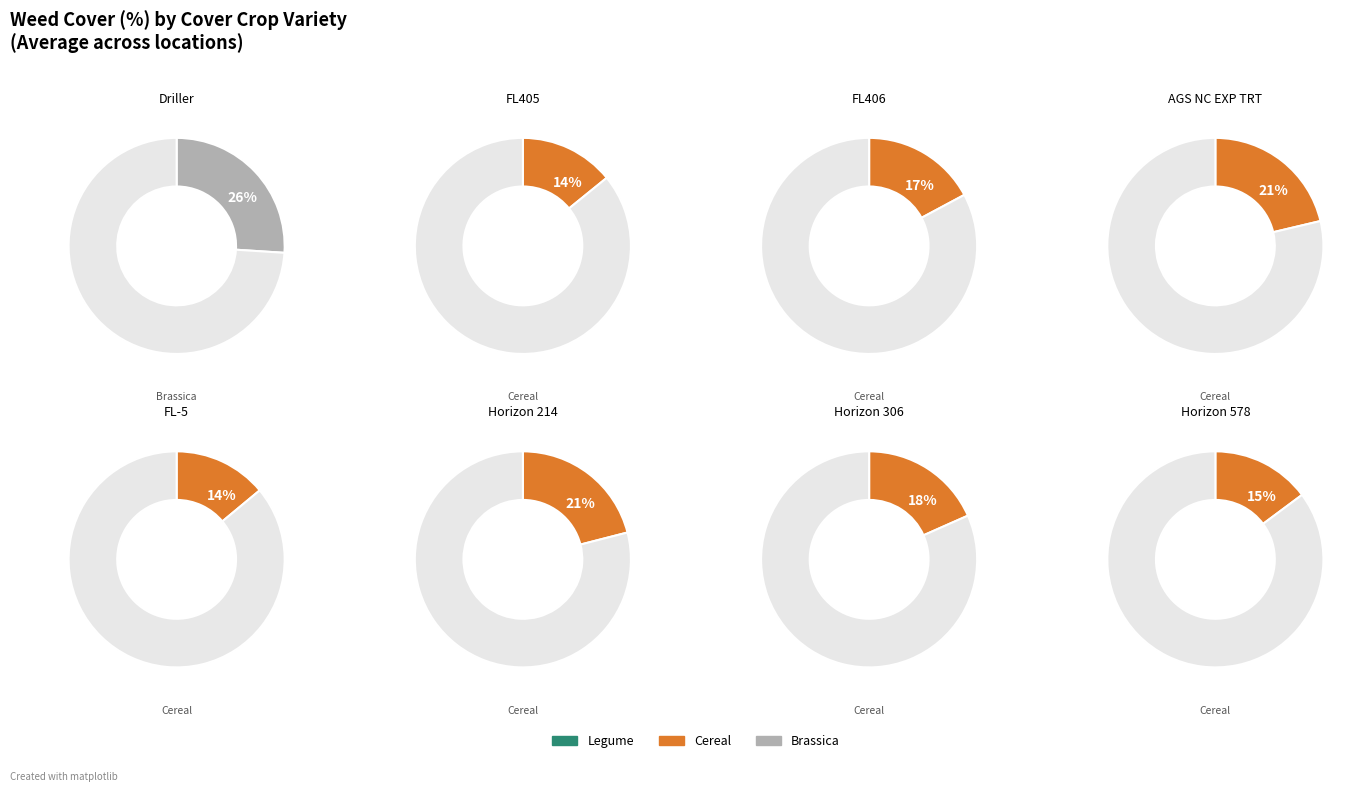

How much of the chart is everything except 5?

96.6%